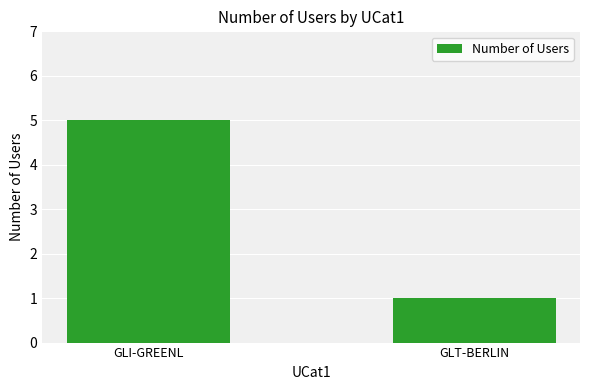

Does the chart contain stacked bars?

No